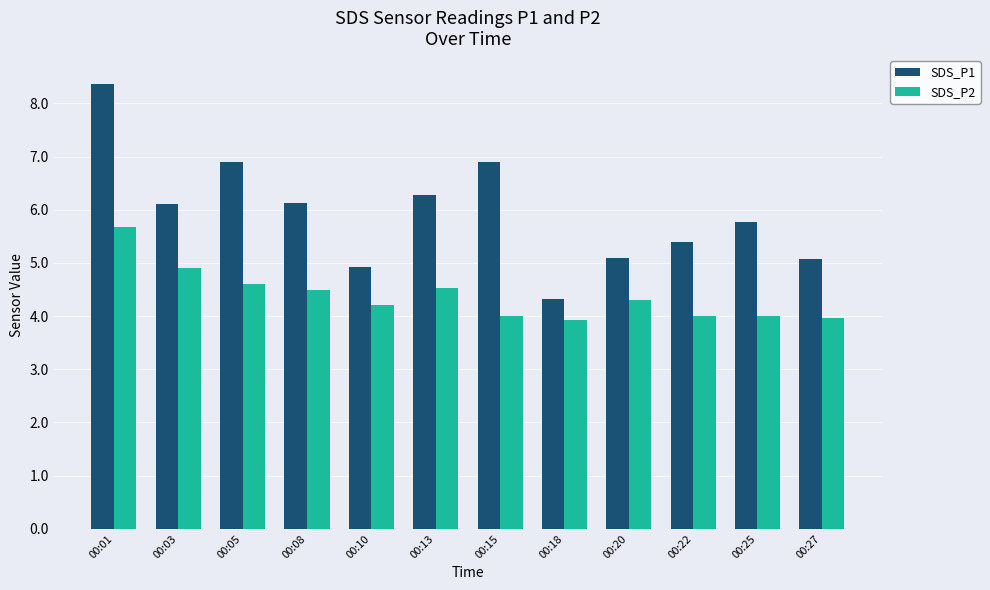

What is the difference between the highest and lowest values at 00:15?

2.9